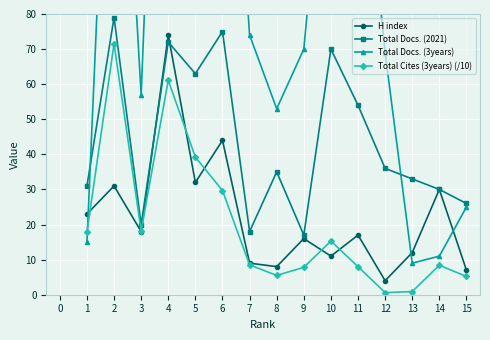

True or false: Total Cites (3years) (/10) and Total Docs. (2021) cross at least once.

False